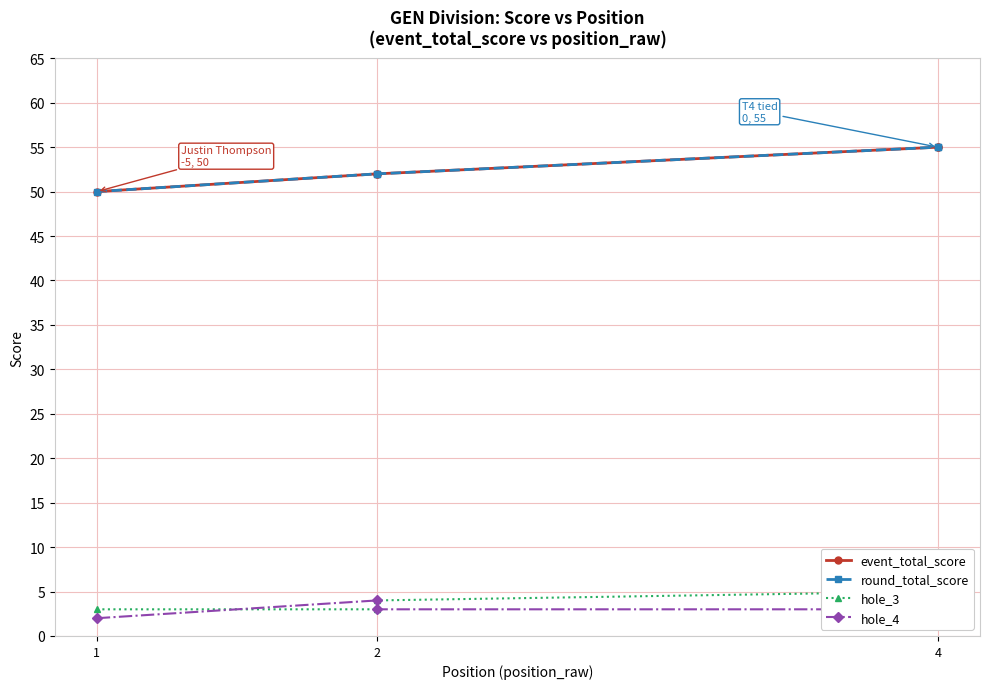

What are all the series names shown in the legend?

event_total_score, round_total_score, hole_3, hole_4